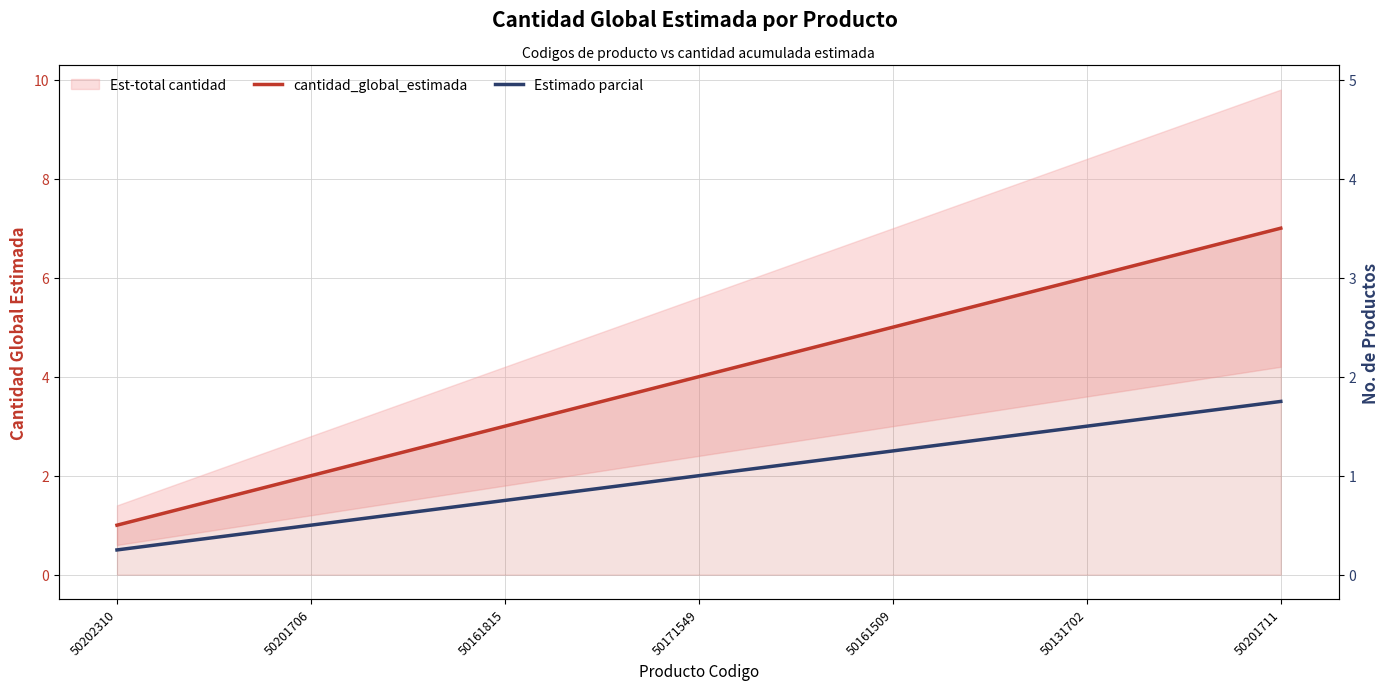

What is the average value of the cantidad_global_estimada series?

4.0